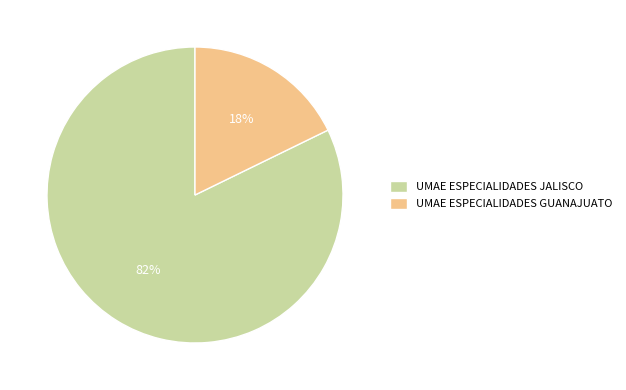

Approximately how many times larger is the value at UMAE ESPECIALIDADES JALISCO compared to UMAE ESPECIALIDADES GUANAJUATO?

4.6